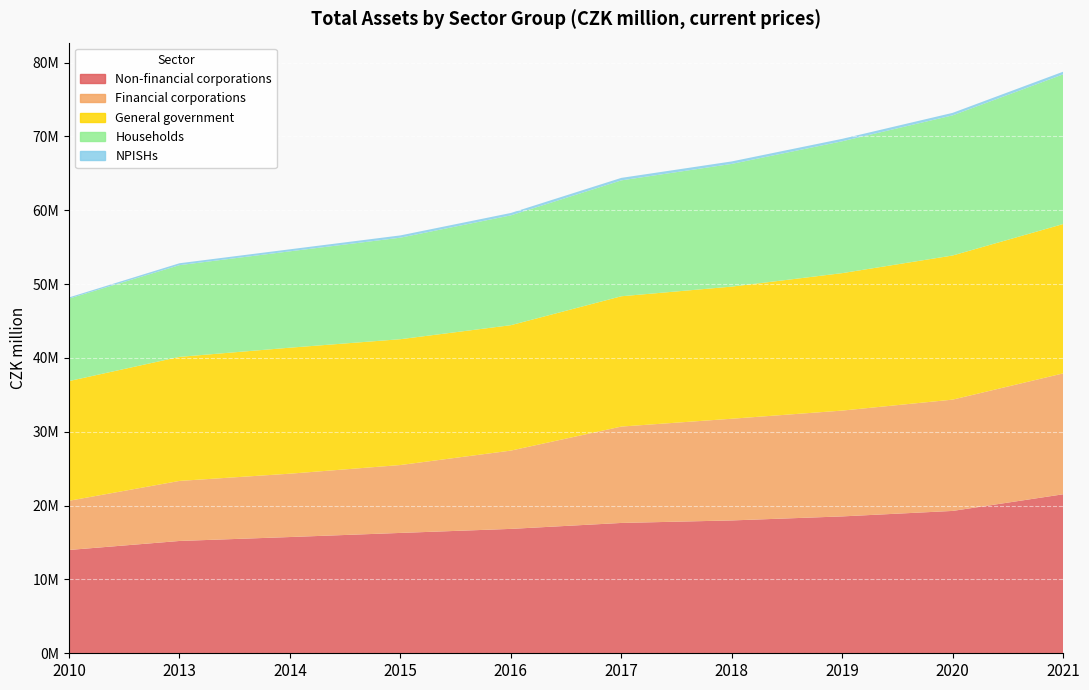

Reading left to right, extract all data points from this chart.

Non-financial corporations: 13990905	15210285	15742859	16299229	16845721	17650454	17991188	18536200	19279190	21532900
Financial corporations: 6662130	8133119	8578441	9195188	10602058	13052256	13771729	14331508	15072997	16372427
General government: 16211610	16798484	17063926	17040346	16983940	17646524	17893383	18614444	19518793	20222966
Households: 11170644	12420812	13050722	13749337	14873488	15695365	16619512	17858781	18981107	20273178
NPISHs: 156671	258362	273616	306934	323156	336926	334728	329672	337058	360092